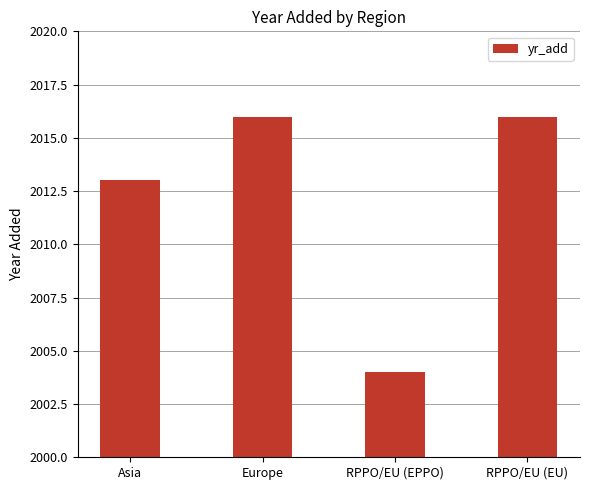

True or false: the data shows 2629 at Asia.

False